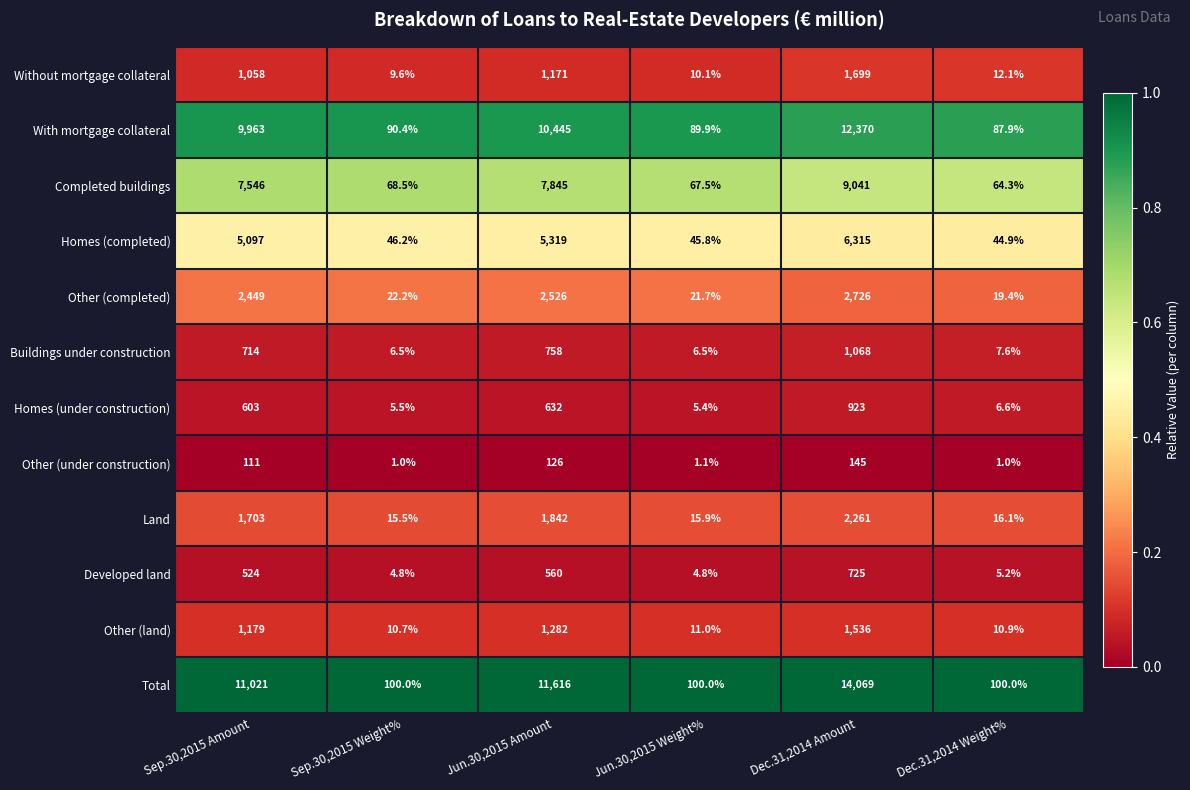

List the series in order of their peak value, lowest first.

Other (under construction), Developed land, Homes (under construction), Buildings under construction, Other (land), Without mortgage collateral, Land, Other (completed), Homes (completed), Completed buildings, With mortgage collateral, Total